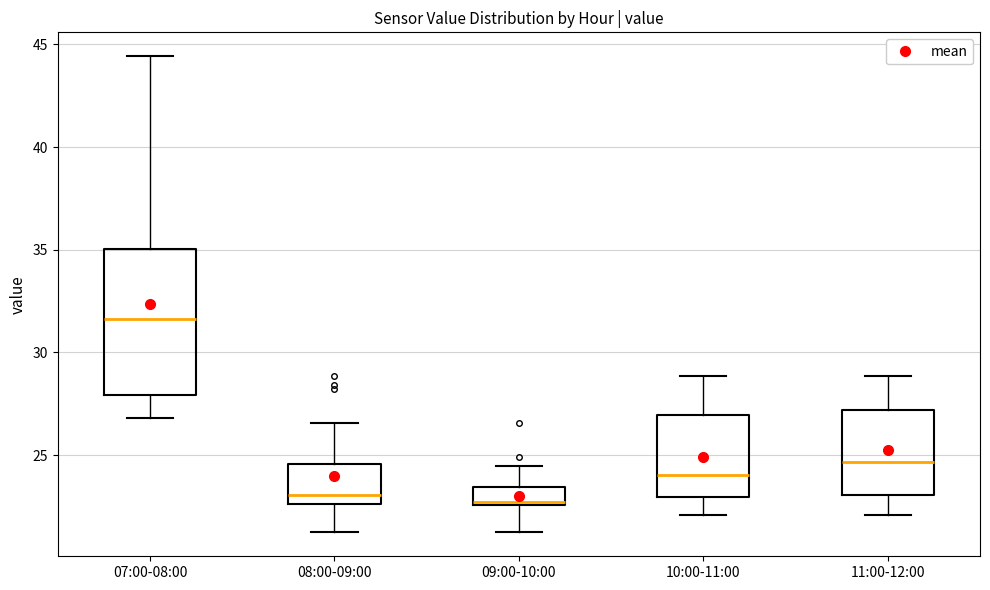

Reading left to right, transcribe this box plot: for each box, give where its median line is, the range the box spans, and where its two whiskers end, as read against the y-axis. The values are not printed on the chart, so give them approximately, as read against the axis.

07:00-08:00: median 31.5, box 28.0 to 35.0, whiskers 27.0 to 44.5
08:00-09:00: median 23.0, box 22.5 to 24.5, whiskers 21.0 to 26.5
09:00-10:00: median 22.5, box 22.5 to 23.5, whiskers 21.0 to 24.5
10:00-11:00: median 24.0, box 23.0 to 27.0, whiskers 22.0 to 29.0
11:00-12:00: median 24.5, box 23.0 to 27.0, whiskers 22.0 to 29.0